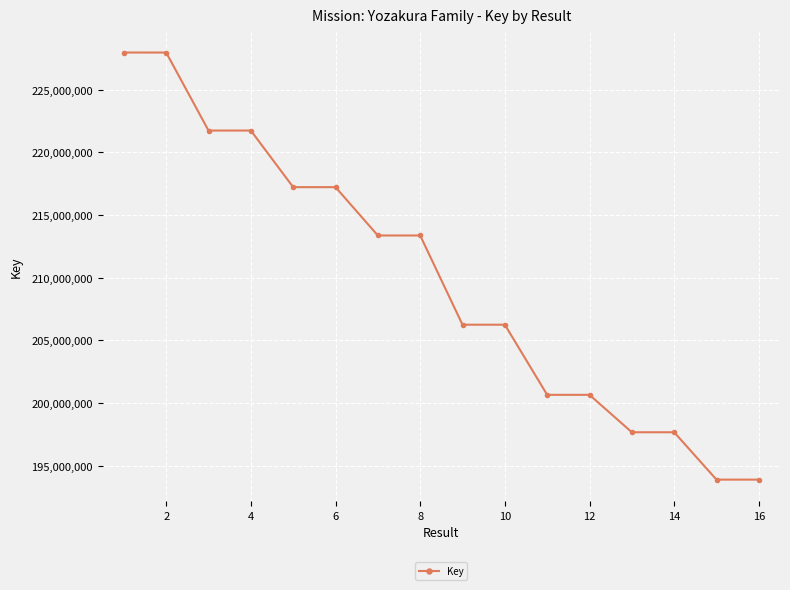

What is the value of the 12th point from the left?

200657043